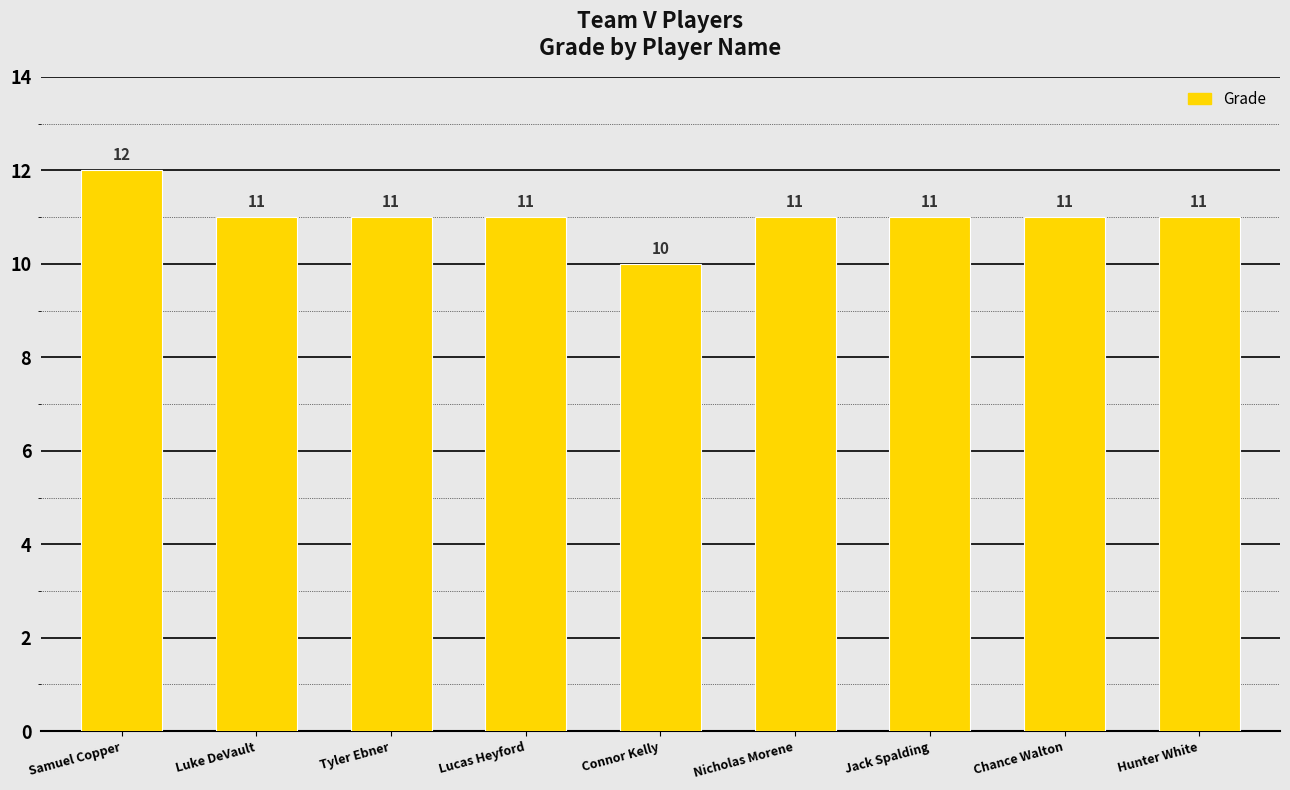

Does the chart contain stacked bars?

No